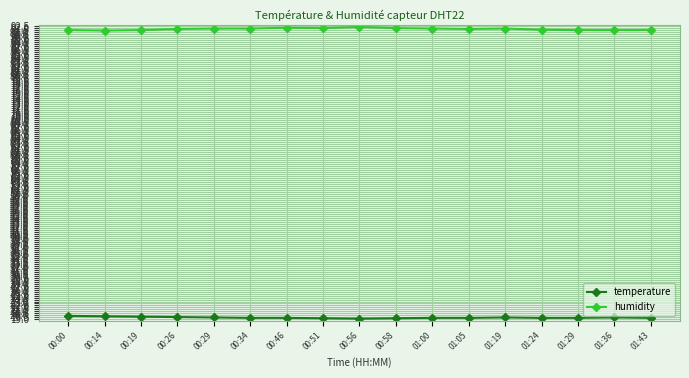

Is the value of humidity at 00:34 greater than the value of temperature at 00:58?

Yes